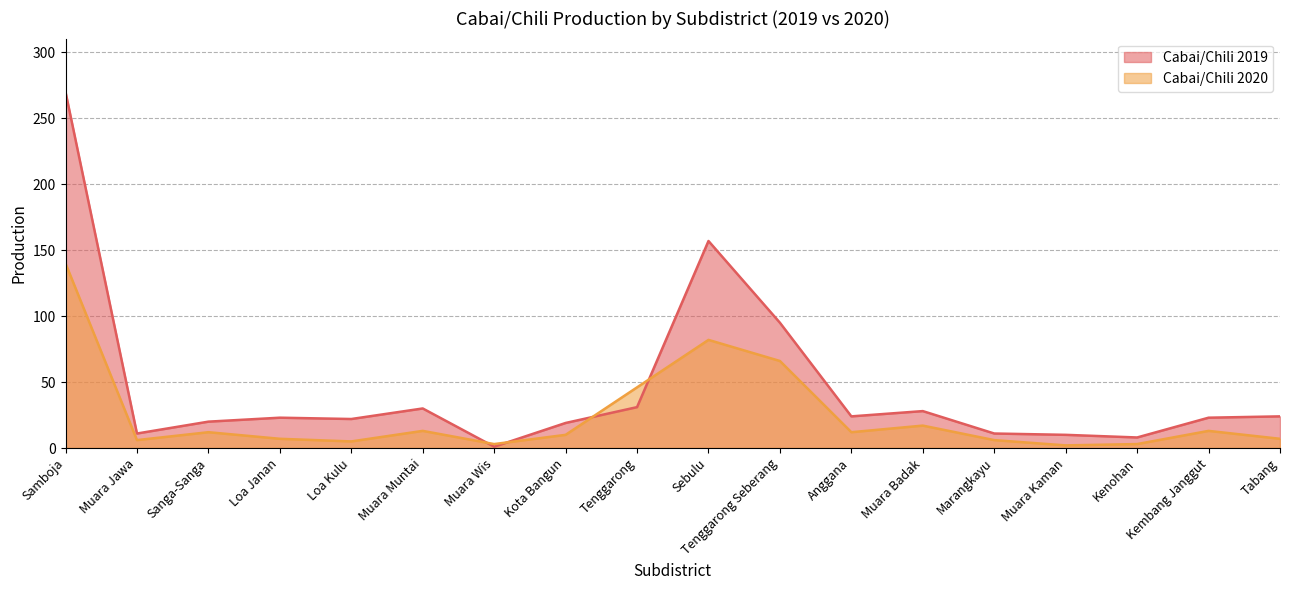

True or false: Cabai/Chili 2020 has a value of 7 at Kembang Janggut.

False